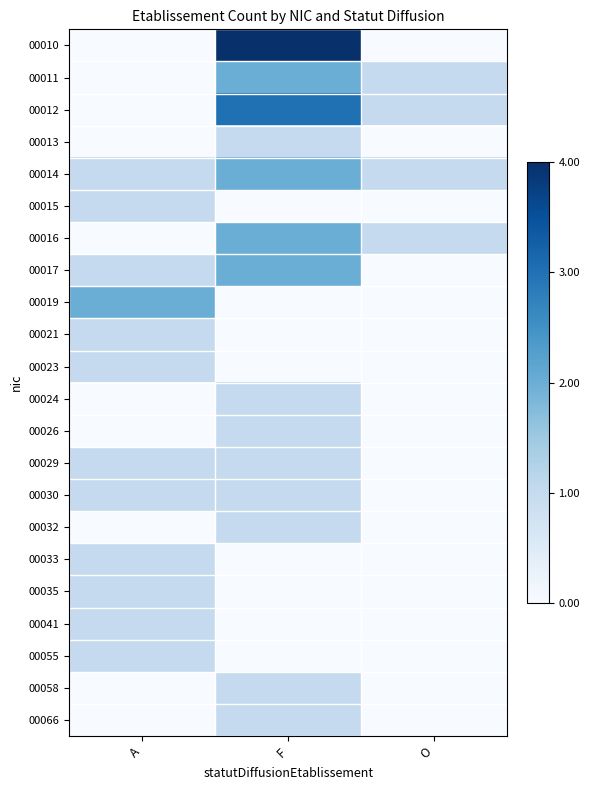

At which category is the sum across all series the highest?

F